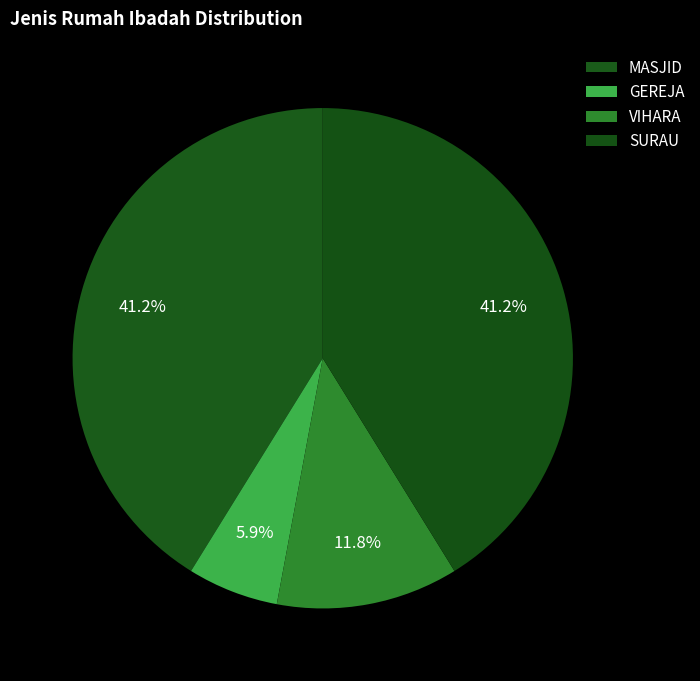

Rank the categories by value from highest to lowest.

MASJID, SURAU, VIHARA, GEREJA